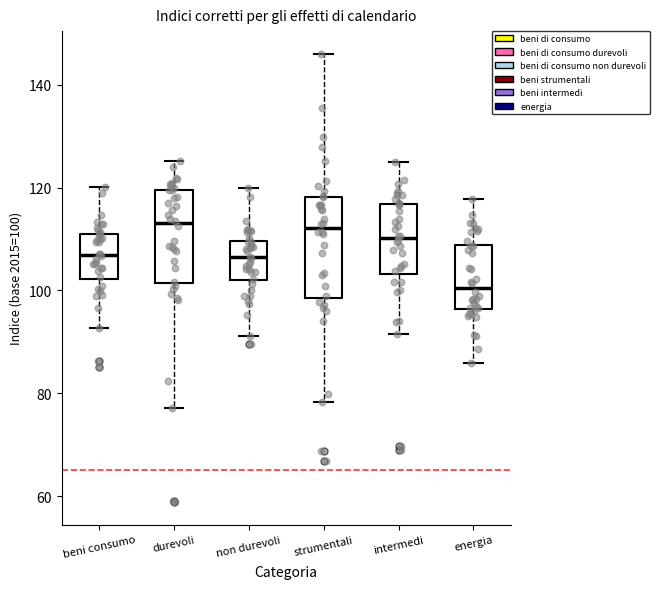

Which box's median line is the lowest?

energia